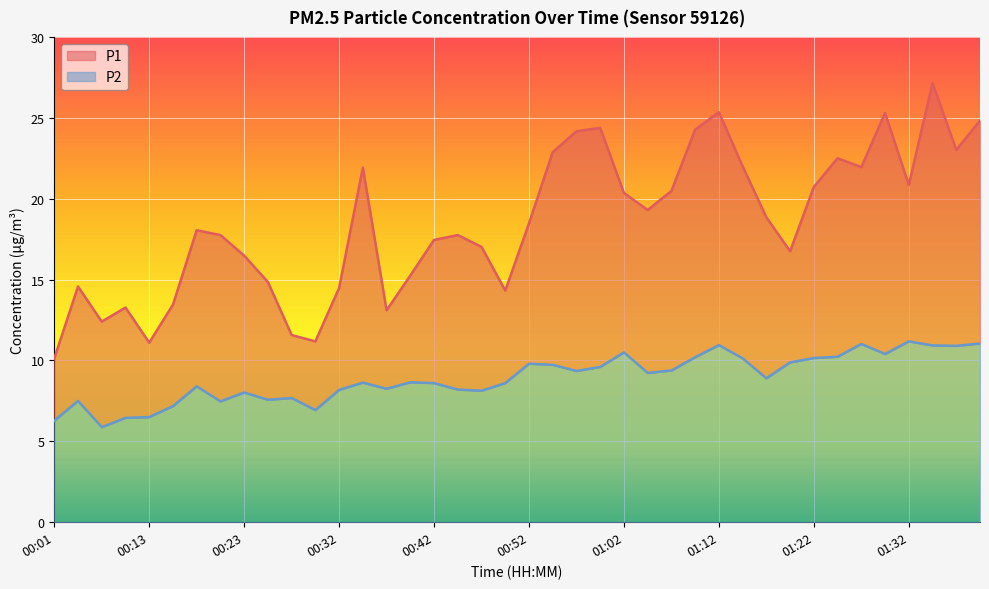

Is it true that P1 equals 22.6 at 00:50?

False